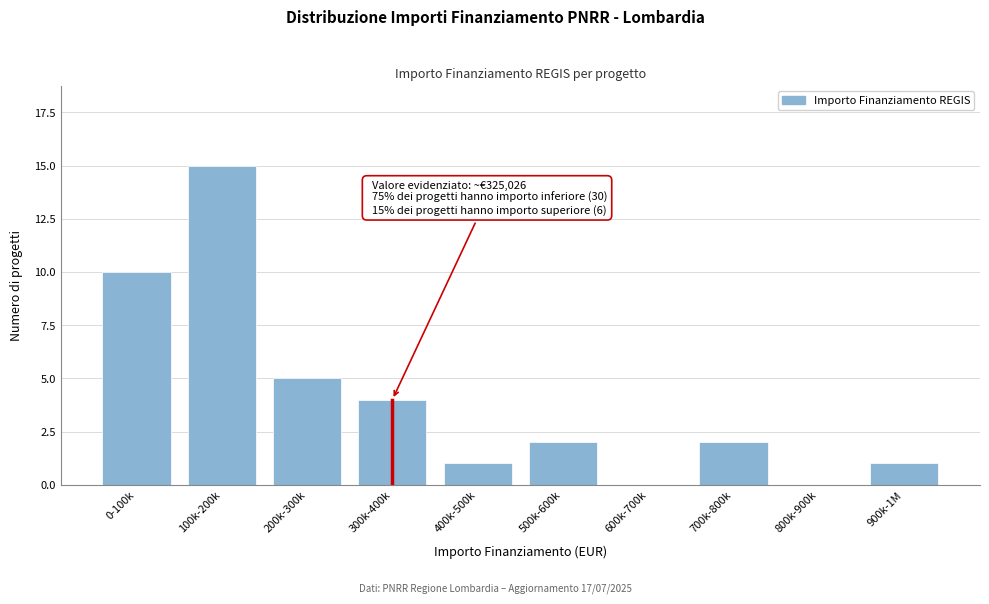

Reading right to left, transcribe all the data shown in this chart.

900k-1M=1	800k-900k=0	700k-800k=2	600k-700k=0	500k-600k=2	400k-500k=1	300k-400k=4	200k-300k=5	100k-200k=15	0-100k=10